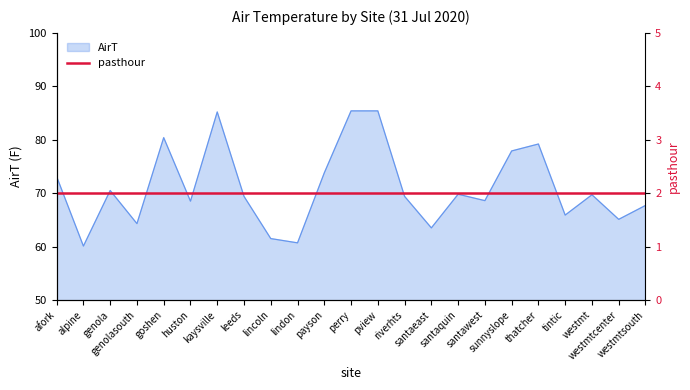

At which category does the chart reach its minimum across all series?

alpine